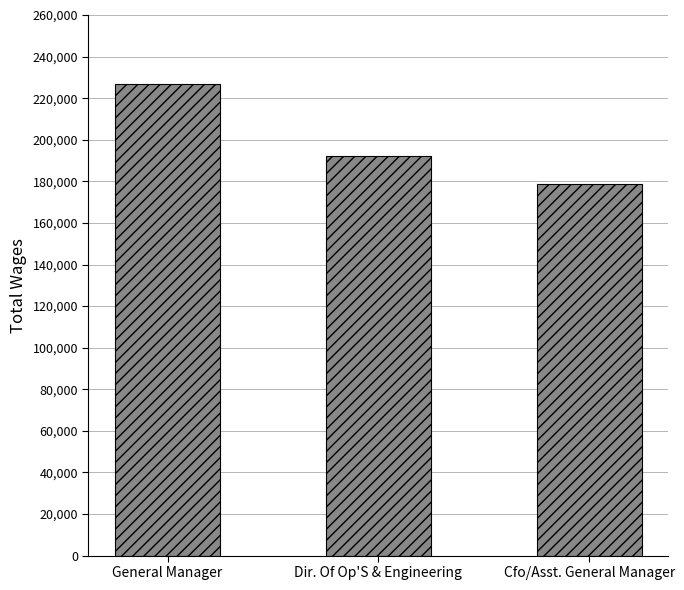

What is the change in value from General Manager to Dir. Of Op'S & Engineering?

-34666